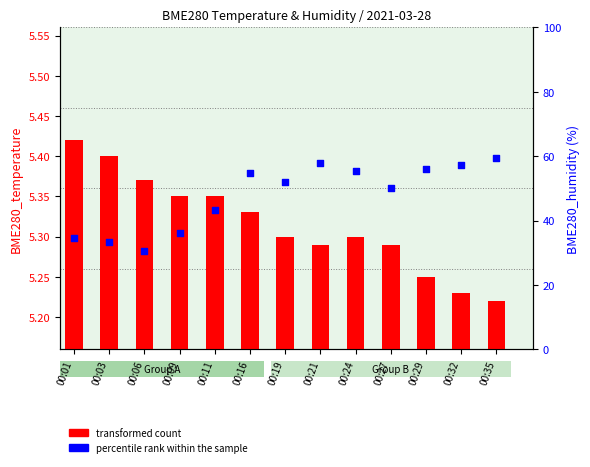

Is the value of transformed count at 00:09 greater than the value of percentile rank within the sample at 00:24?

No